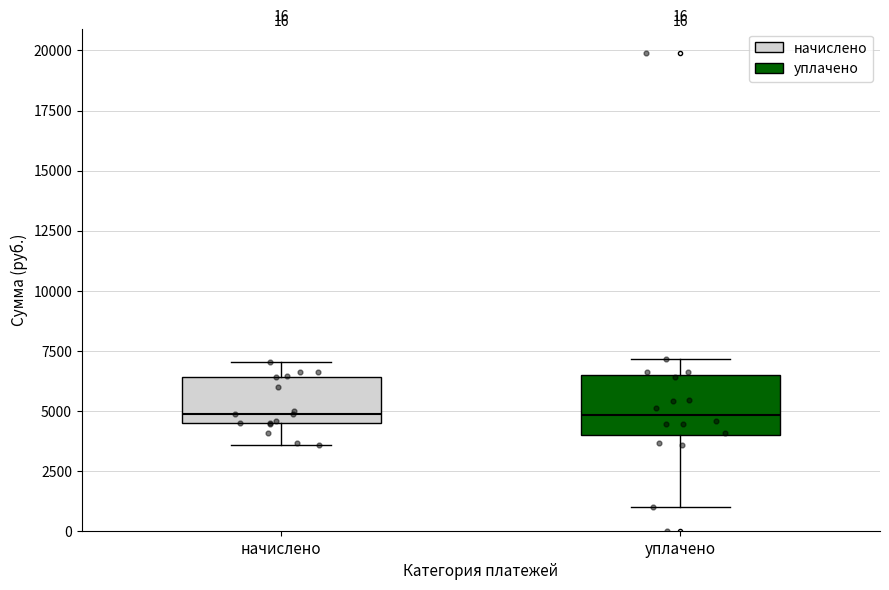

Which box is the tallest, from its lower edge to its upper edge?

уплачено